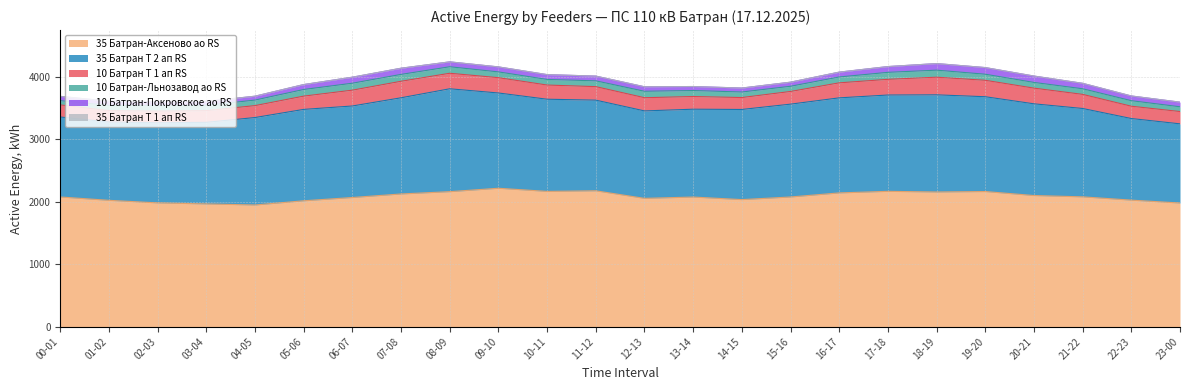

How many lines are shown in the chart?

6